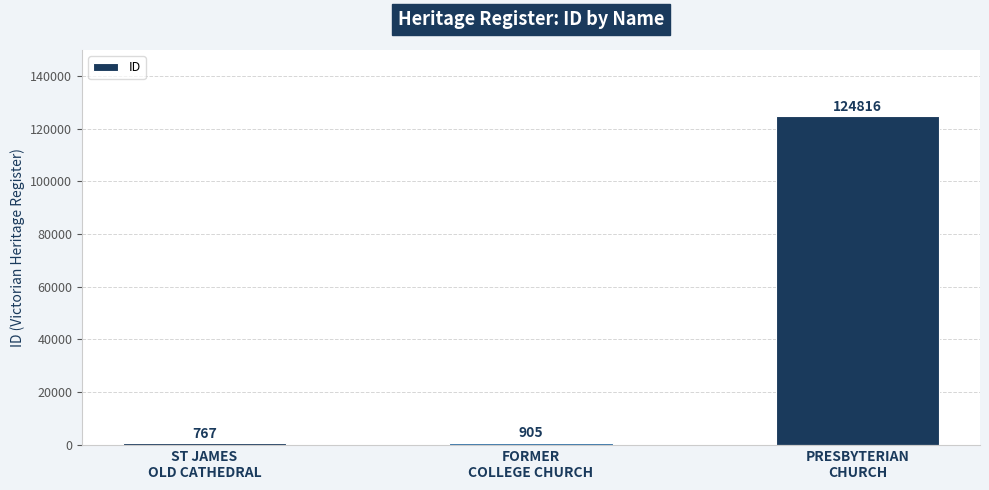

What is the greatest value displayed?

124816